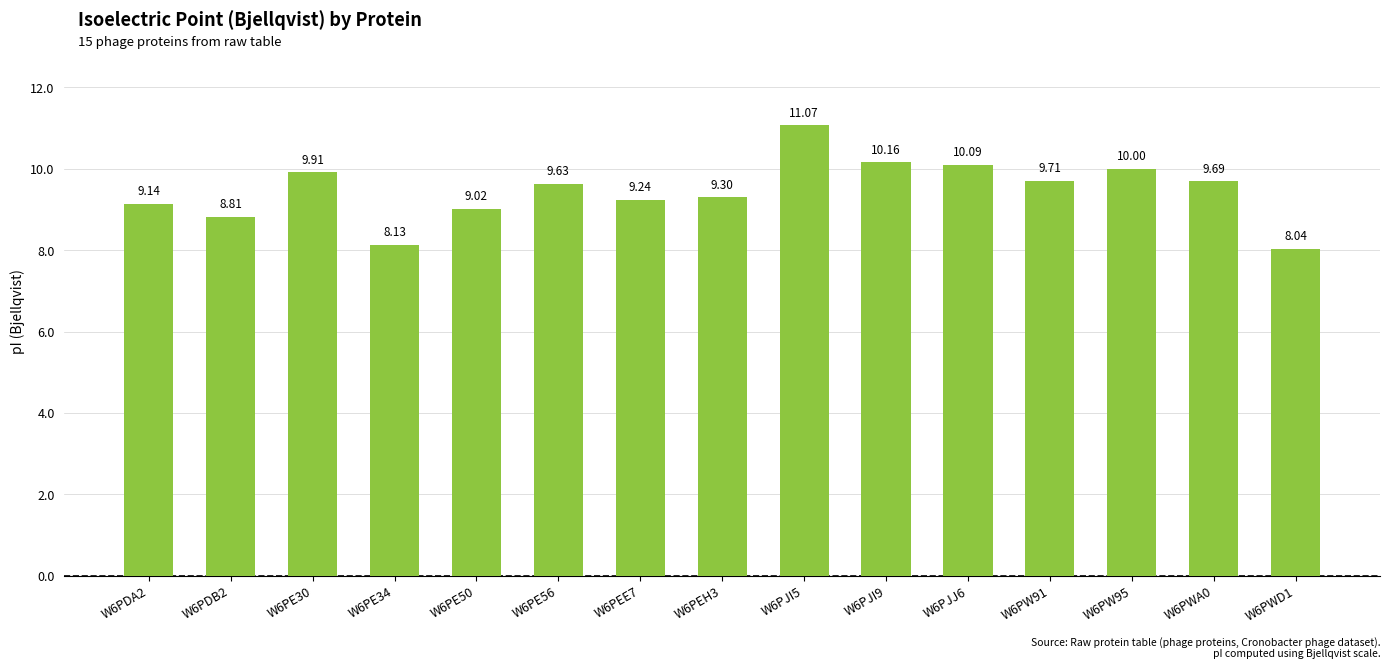

Are the bars horizontal?

No